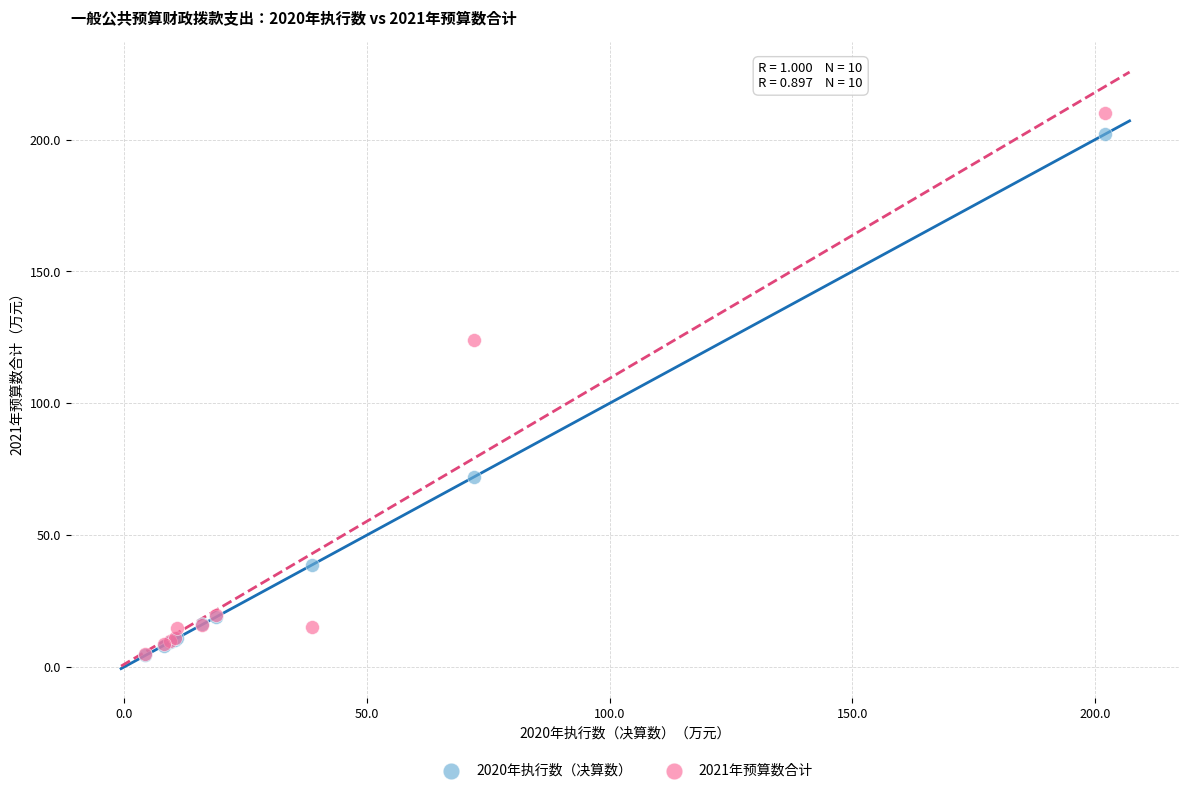

In the 2021年预算数合计 series, what Y value is closest to 107?

124.0